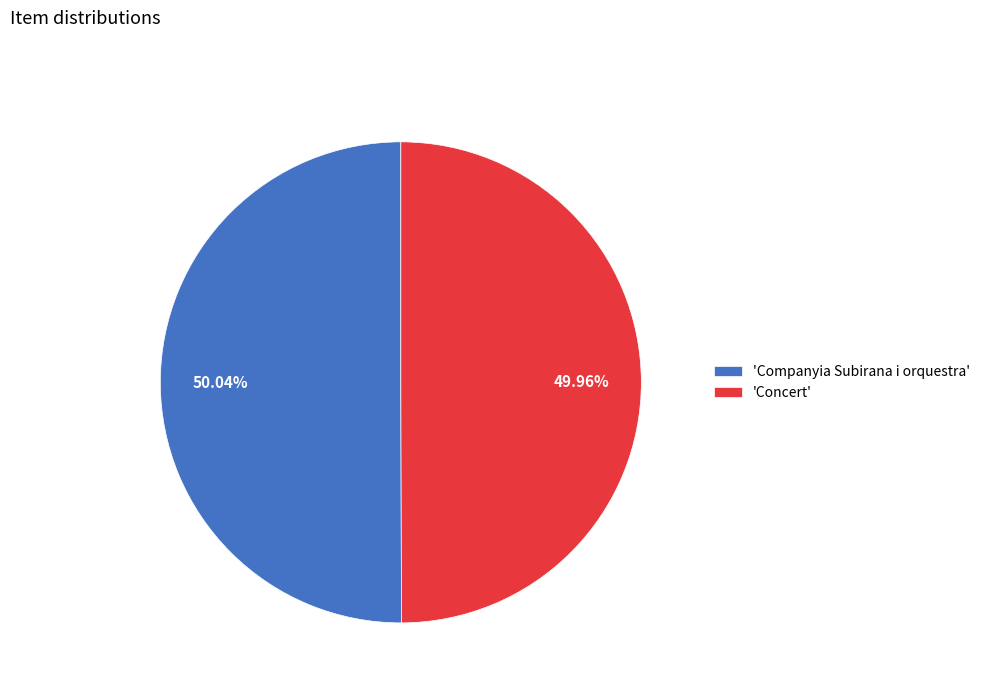

Approximately how many times larger is the value at 'Concert' compared to 'Companyia Subirana i orquestra'?

1.0